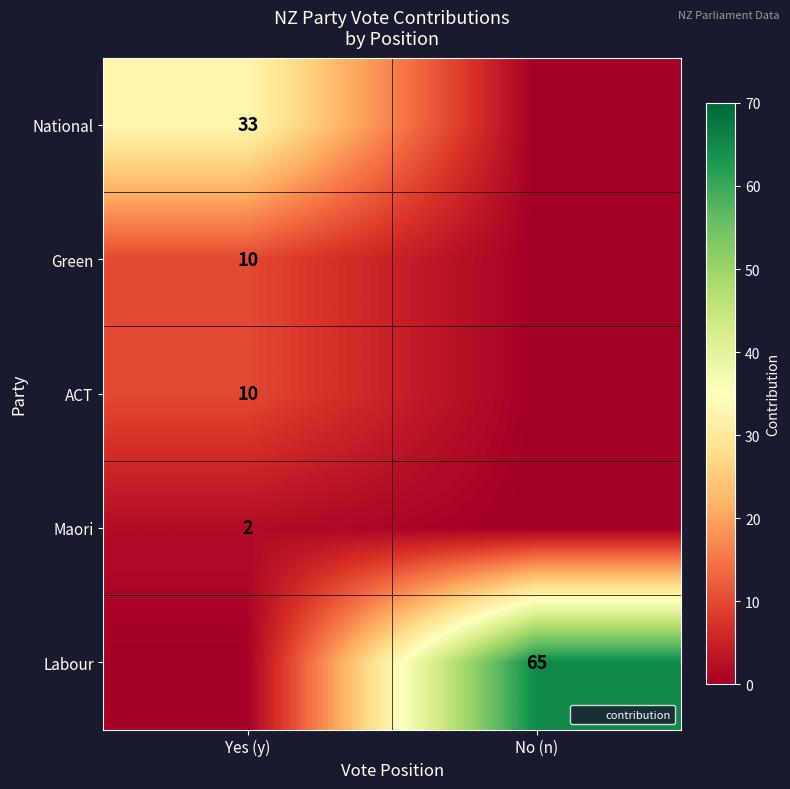

Which label corresponds to the largest value in the chart?

No (n)